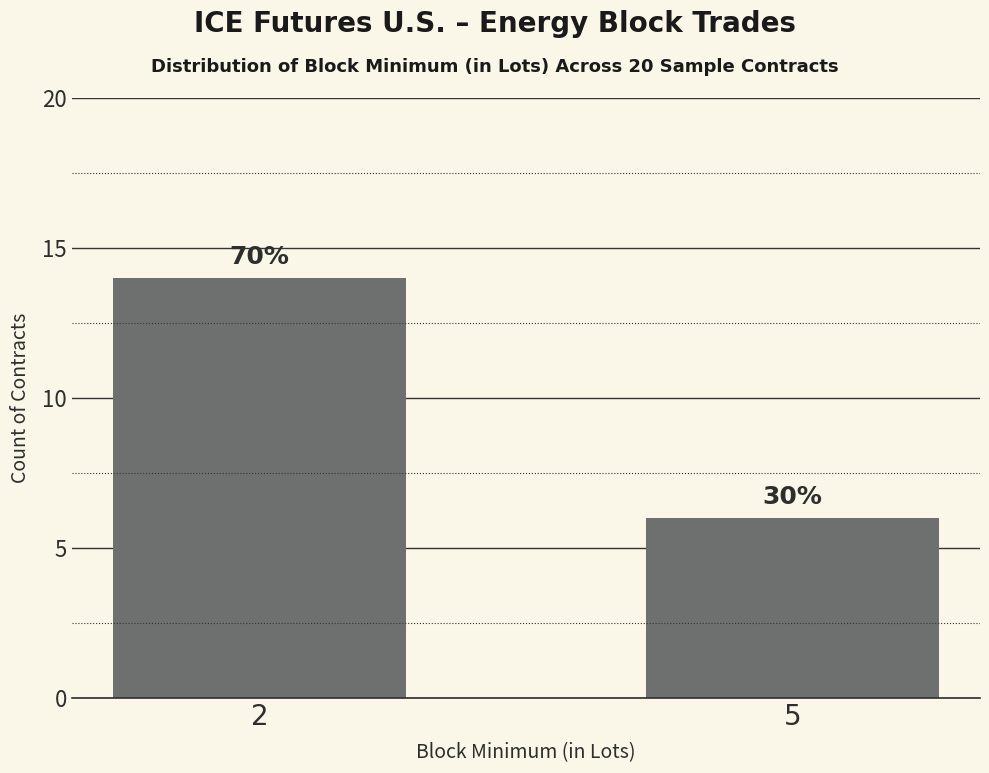

Does the chart contain any negative values?

No